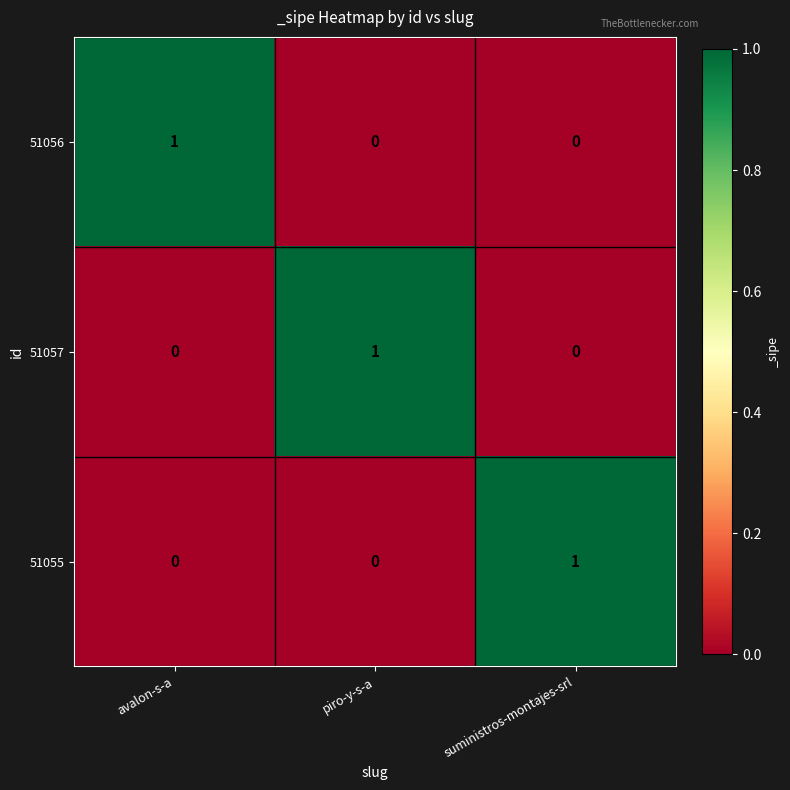

At how many categories does at least one series exceed 0?

3